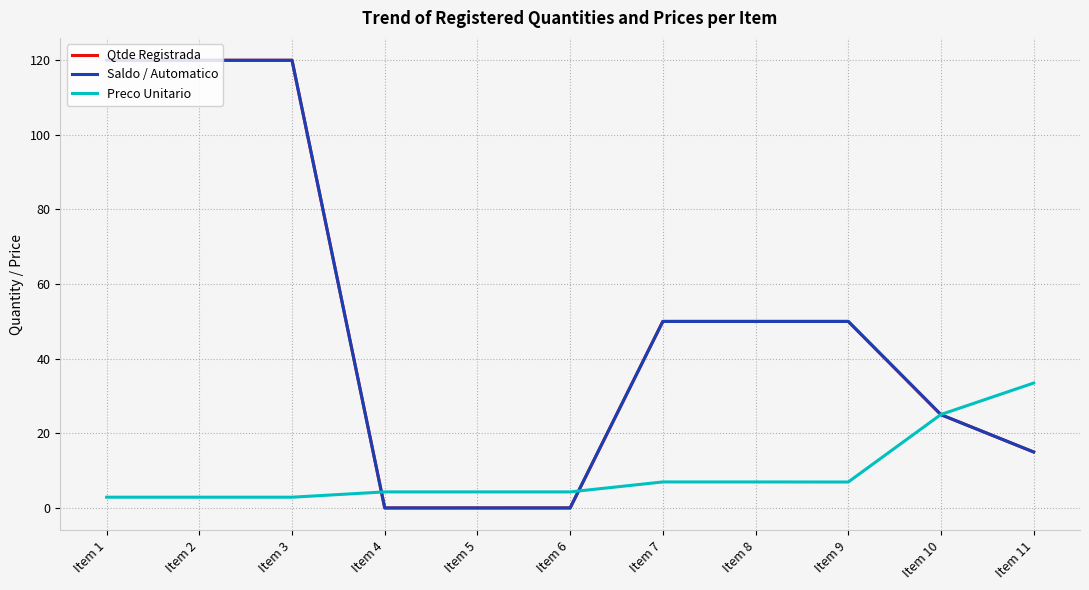

True or false: Preco Unitario and Qtde Registrada cross at least once.

True